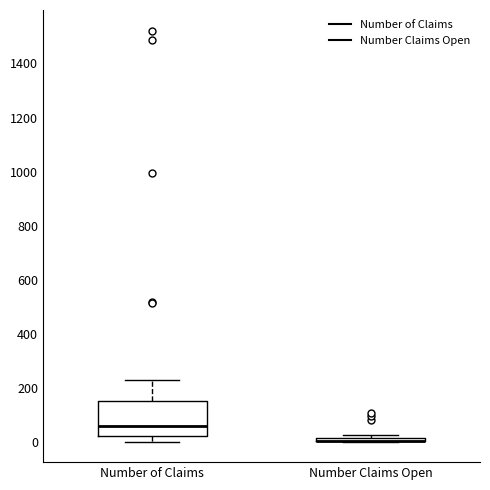

Where is the lower edge of the box for Number of Claims on the y-axis? The values are not printed on the chart, so give them approximately, as read against the axis.

20